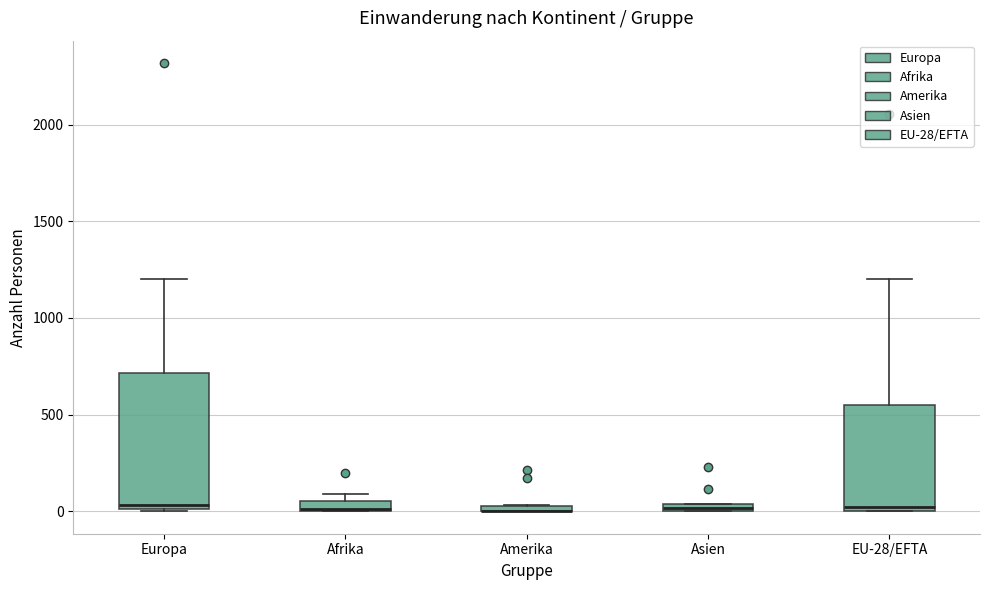

Where is the upper edge of the box for Afrika on the y-axis? The values are not printed on the chart, so give them approximately, as read against the axis.

50